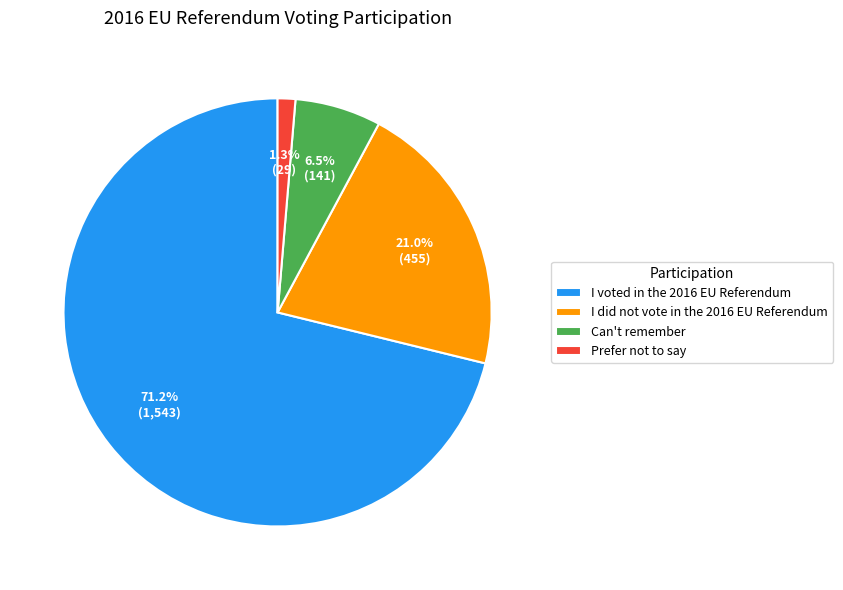

What is the ratio of the value at I voted in the 2016 EU Referendum to the value at I did not vote in the 2016 EU Referendum?

3.4